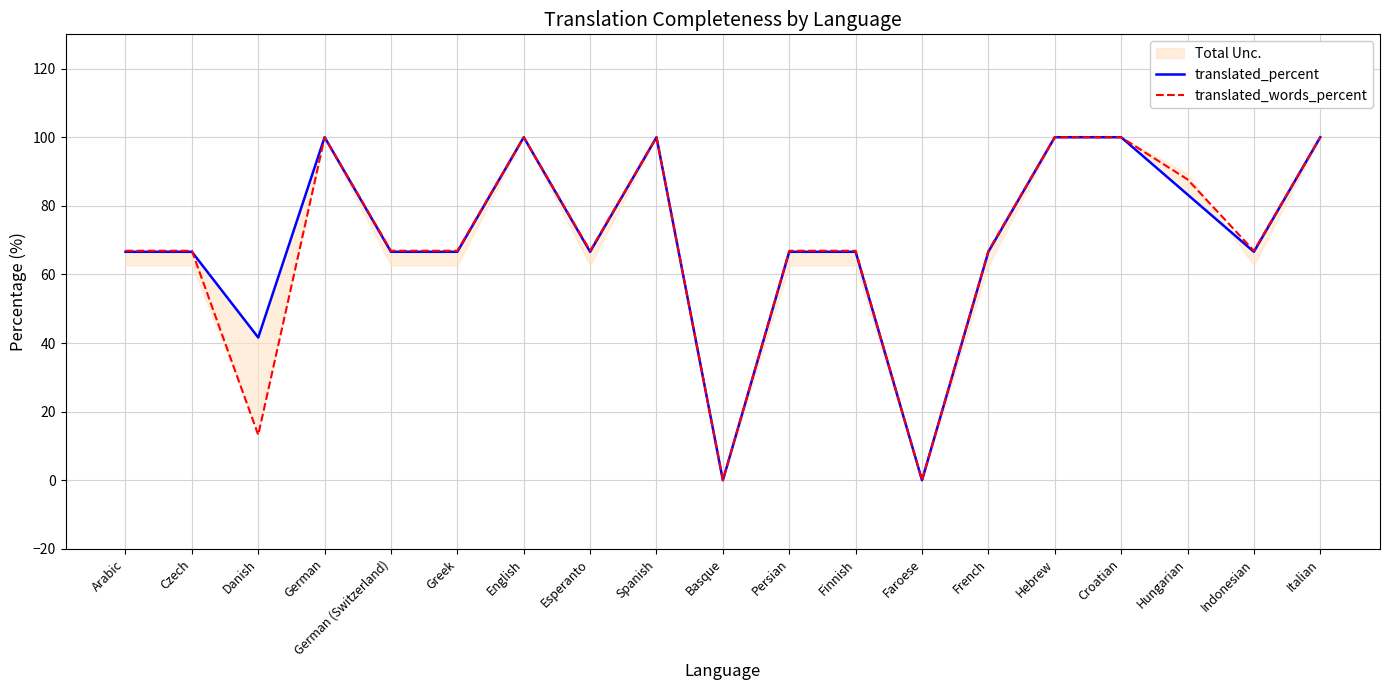

Does the chart display data point markers on the line(s)?

No